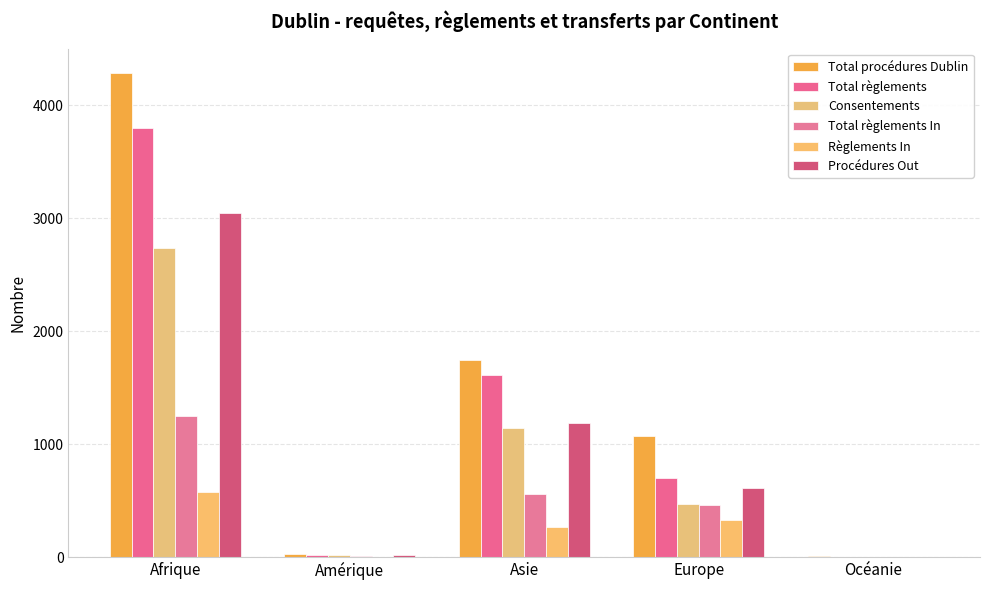

Which has a higher value, Amérique or Europe?

Europe